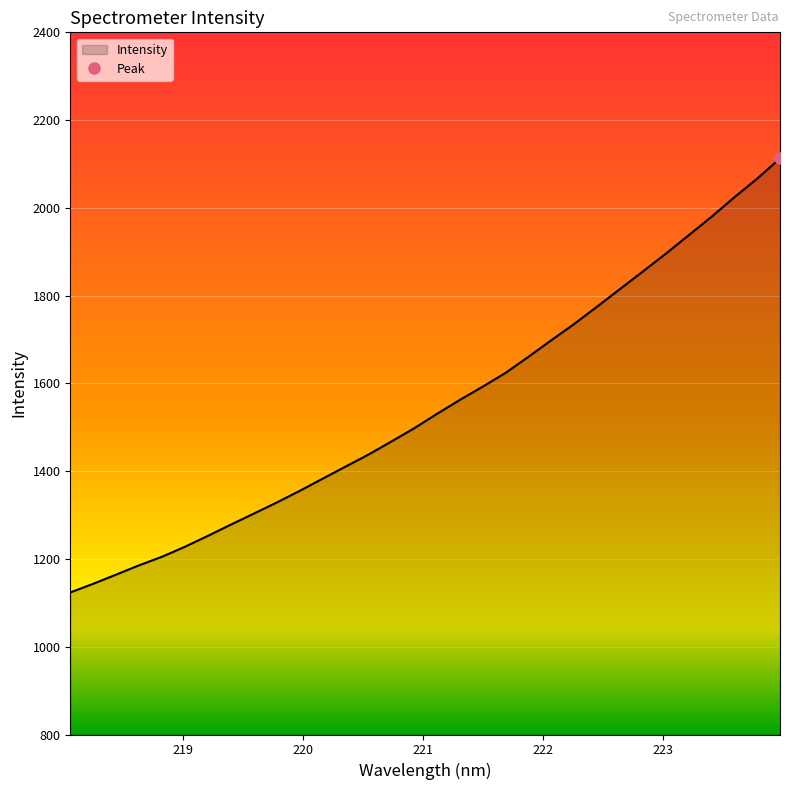

Which label corresponds to the smallest value in the chart?

218.0596